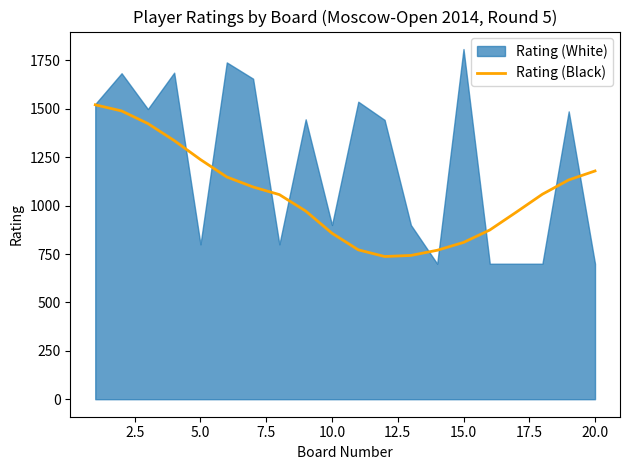

What is the minimum value for Rating (Black)?

737.3